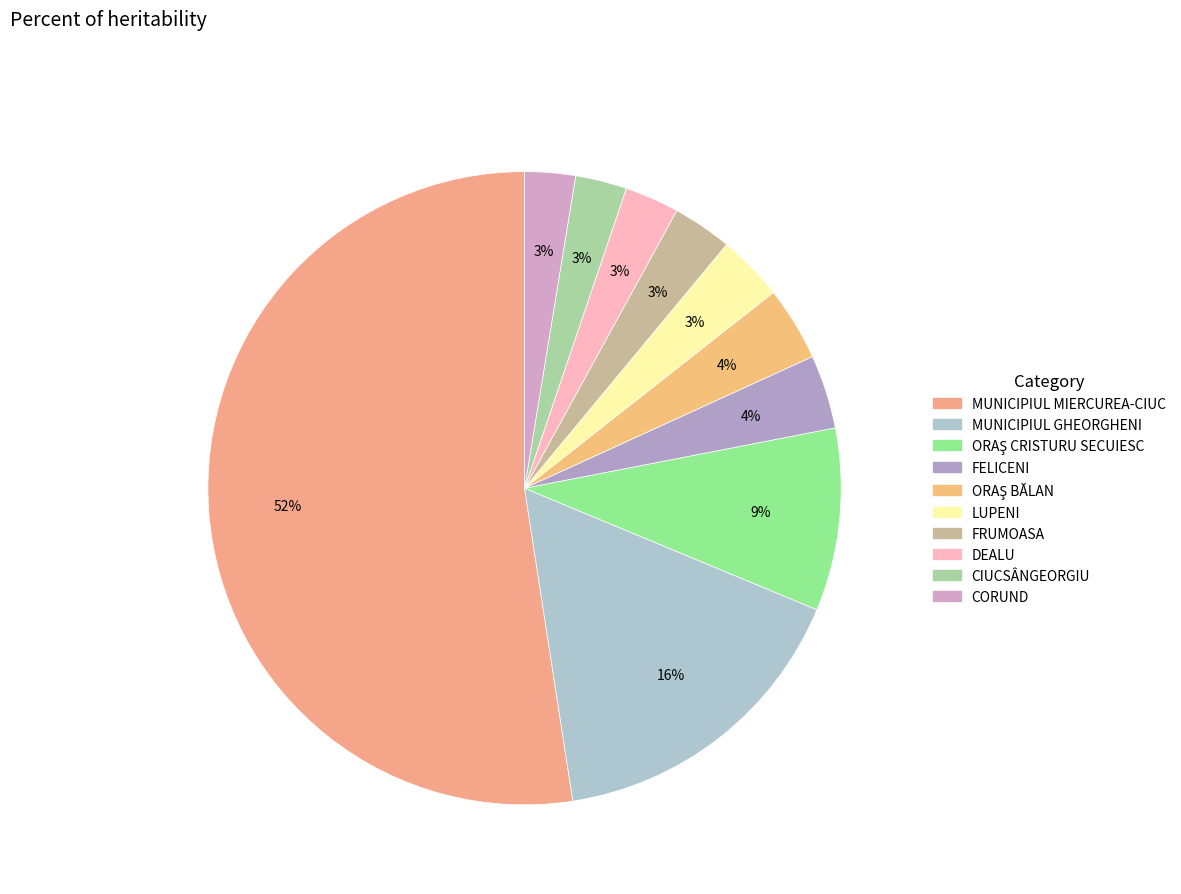

Combined, what portion of the pie is ORAŞ BĂLAN and MUNICIPIUL MIERCUREA-CIUC?

56.2%